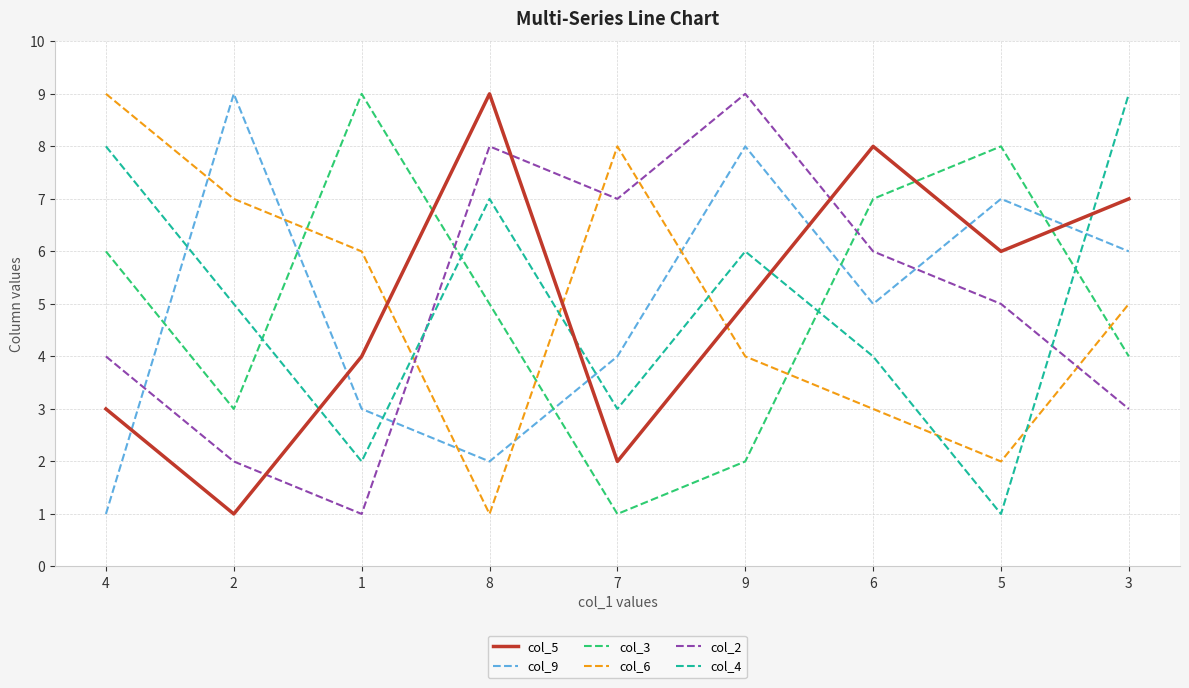

Which series changed the most between 1 and 9?

col_2